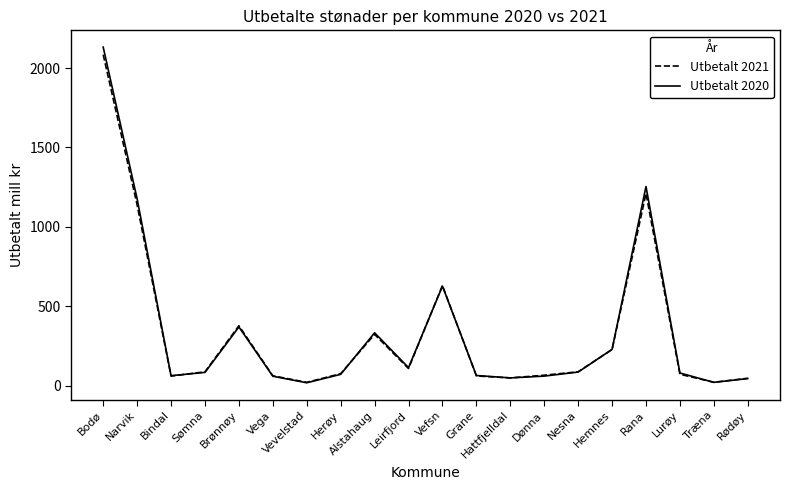

At how many categories does at least one series exceed 552?

4